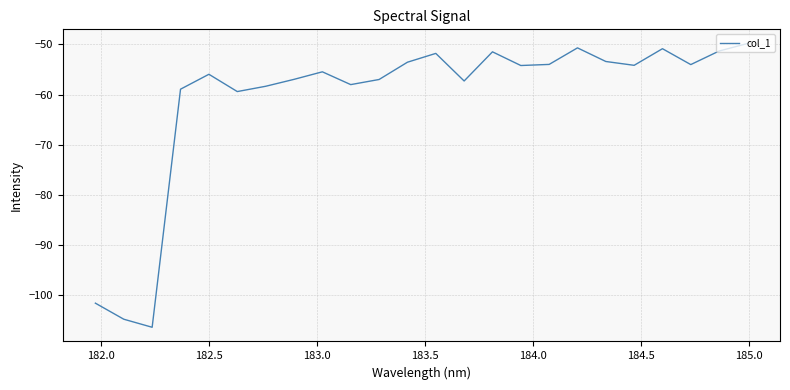

What is the difference between the maximum and minimum values?

56.6